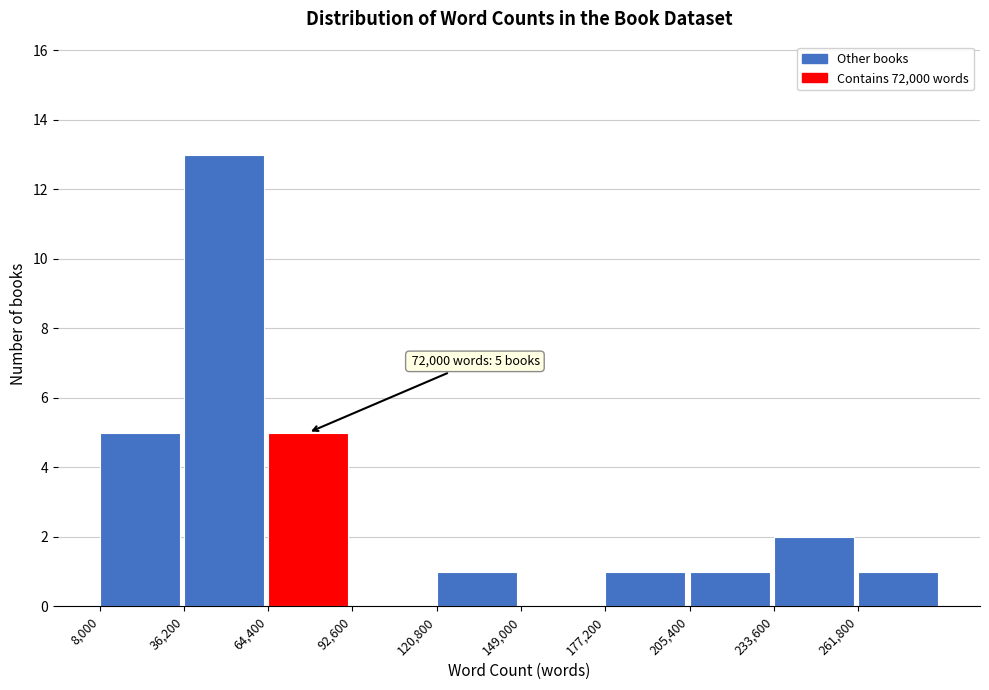

Which range on the x-axis has the tallest bar?

35000 to 65000